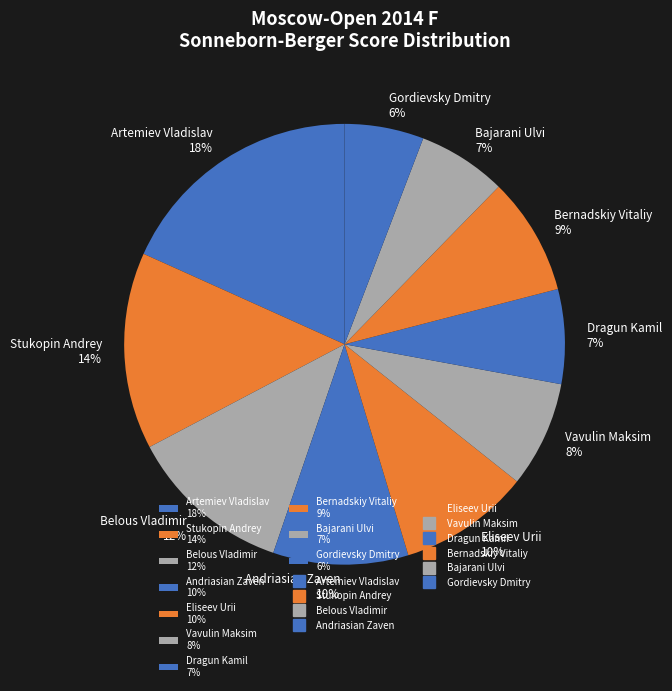

How many slices are in this pie chart?

10